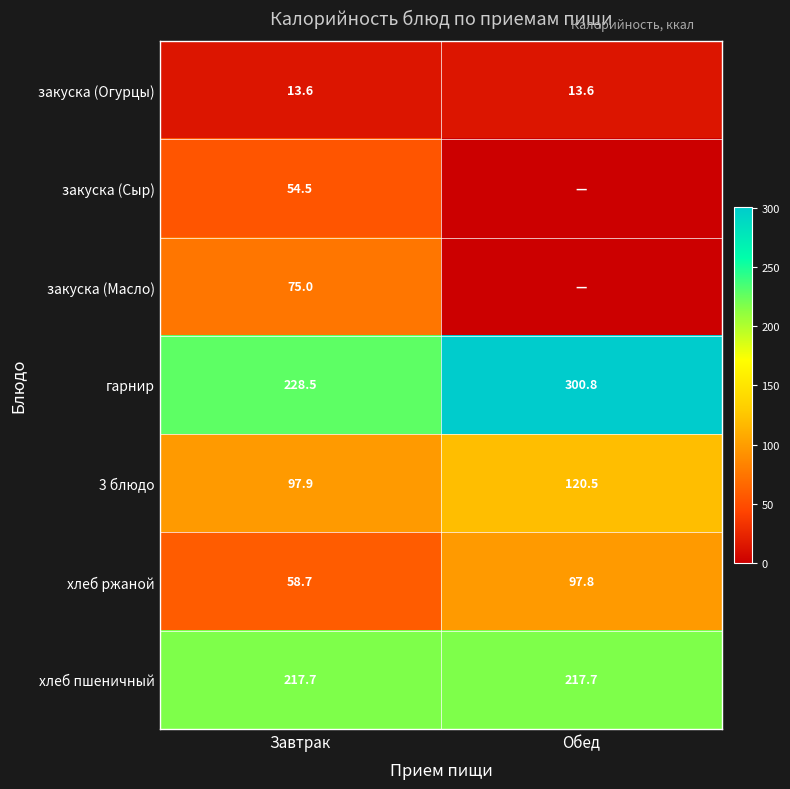

True or false: 3 блюдо has a value of 148.3 at Завтрак.

False